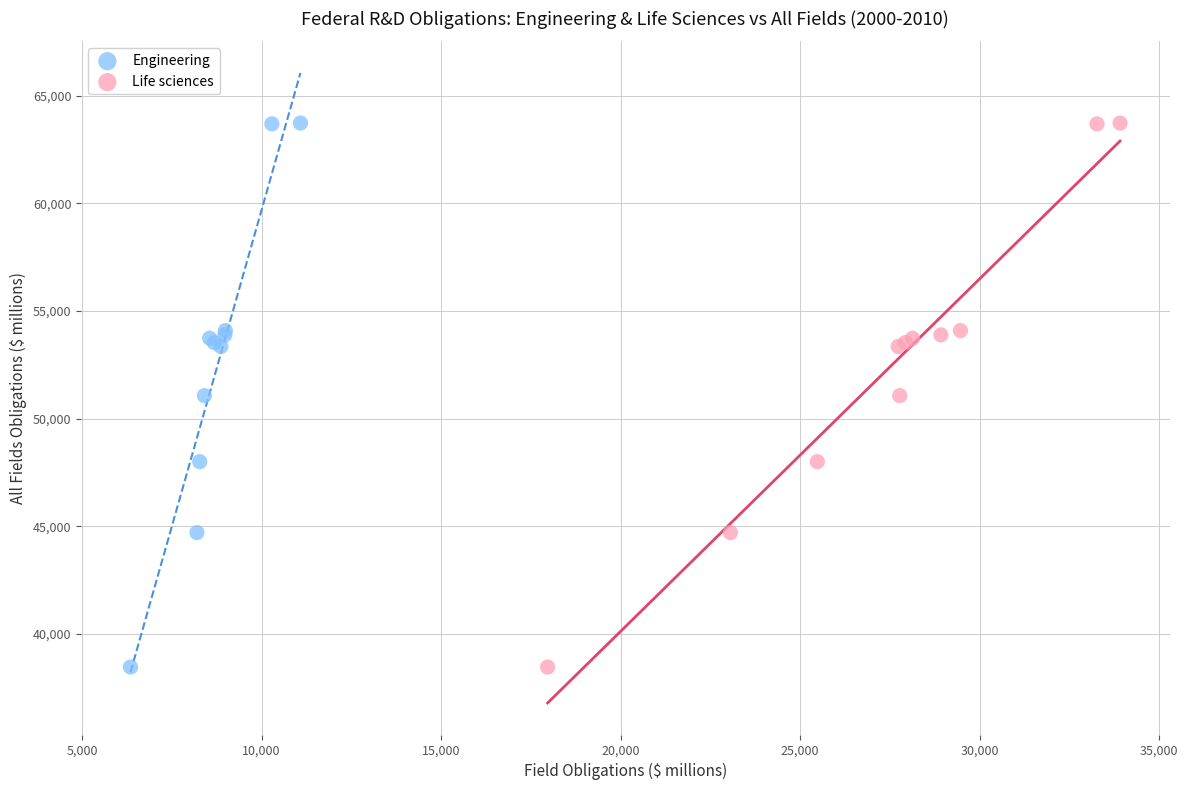

What are all the series names shown in the legend?

Engineering, Life sciences